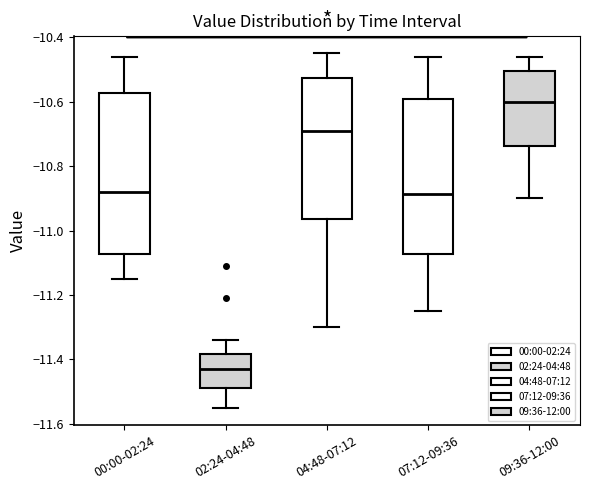

Reading left to right, transcribe this box plot: for each box, give where its median line is, the range the box spans, and where its two whiskers end, as read against the y-axis. The values are not printed on the chart, so give them approximately, as read against the axis.

00:00-02:24: median -10.88, box -11.08 to -10.58, whiskers -11.14 to -10.46
02:24-04:48: median -11.42, box -11.48 to -11.38, whiskers -11.54 to -11.34
04:48-07:12: median -10.68, box -10.96 to -10.52, whiskers -11.30 to -10.44
07:12-09:36: median -10.88, box -11.08 to -10.58, whiskers -11.24 to -10.46
09:36-12:00: median -10.60, box -10.74 to -10.50, whiskers -10.90 to -10.46